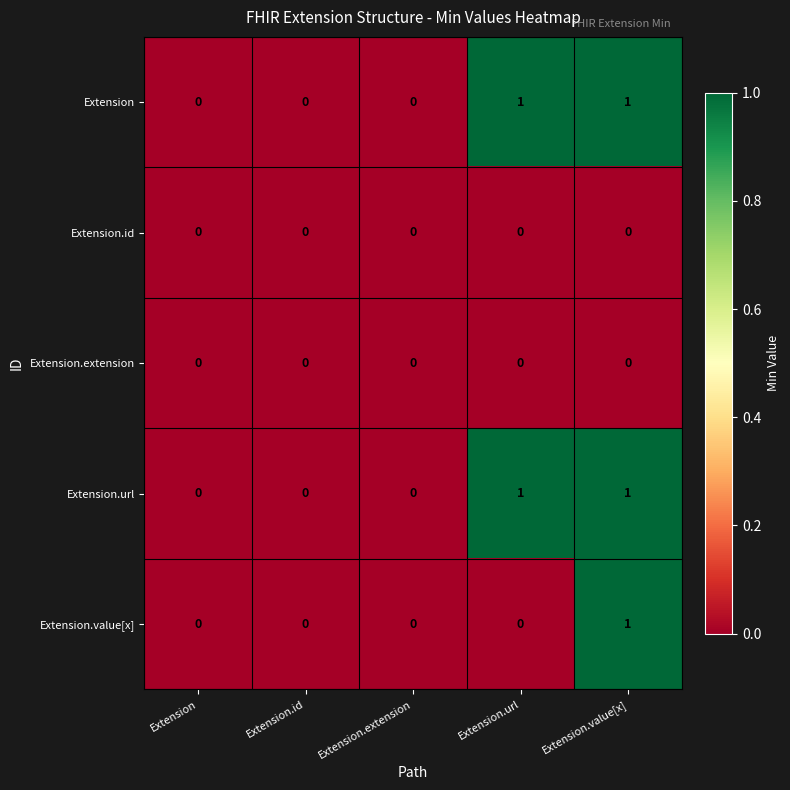

What is the spread (max minus min) of values at Extension.value[x]?

1